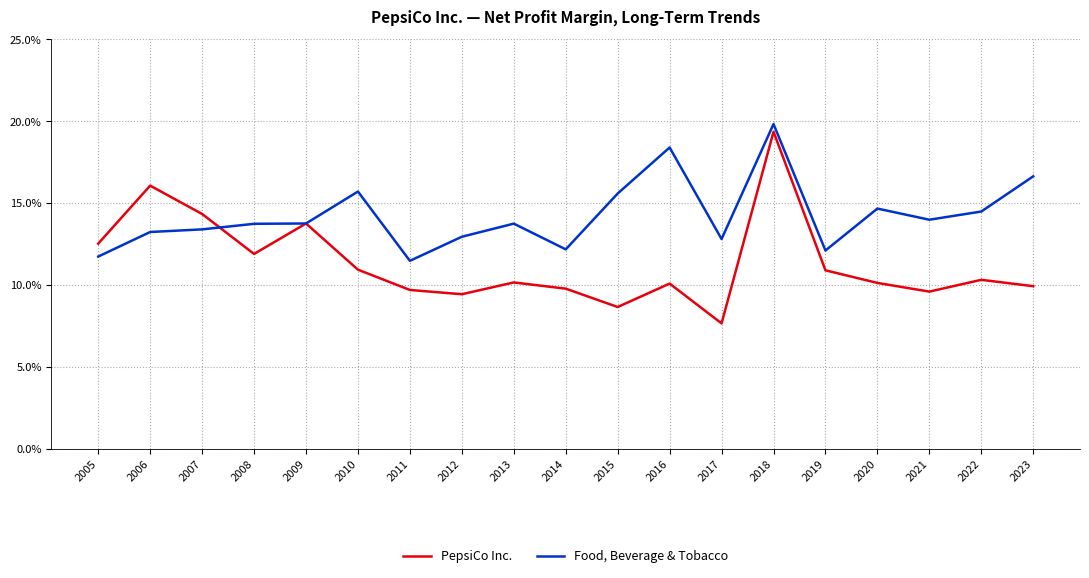

What is the approximate value of PepsiCo Inc. at 2010?

0.1